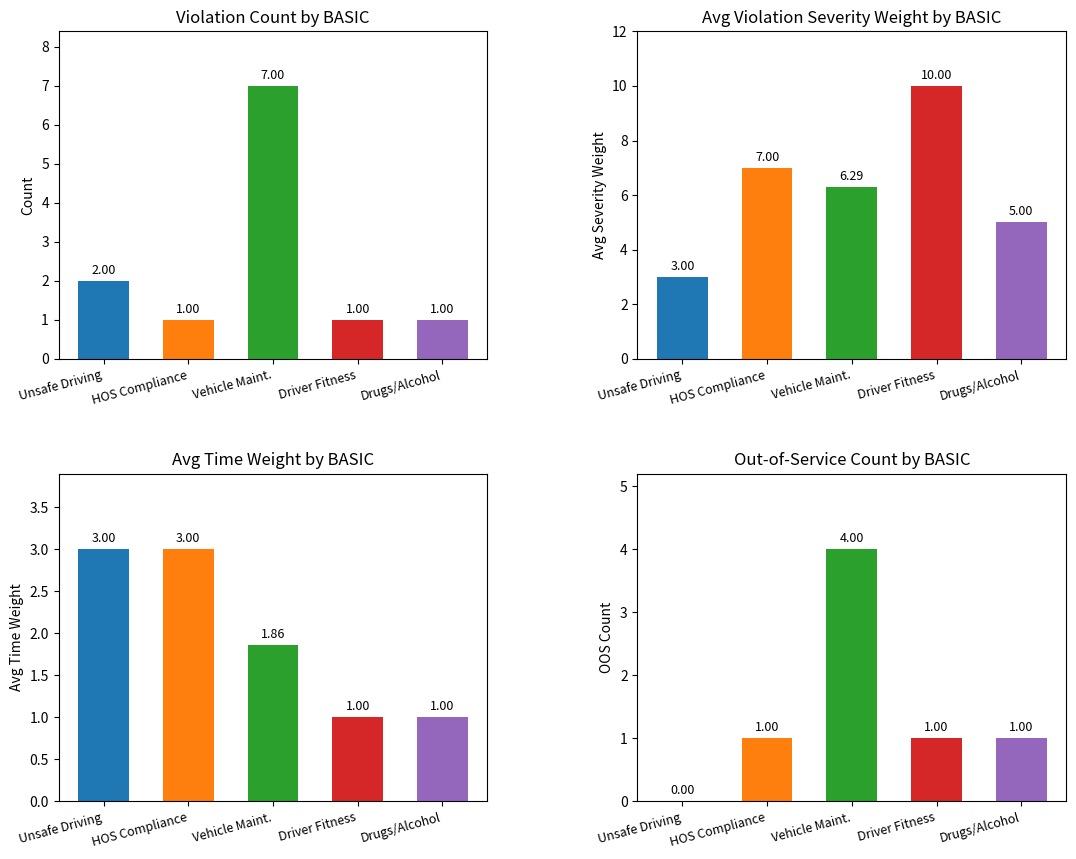

Rank the categories by value from lowest to highest.

HOS Compliance, Driver Fitness, Drugs/Alcohol, Unsafe Driving, Vehicle Maint.